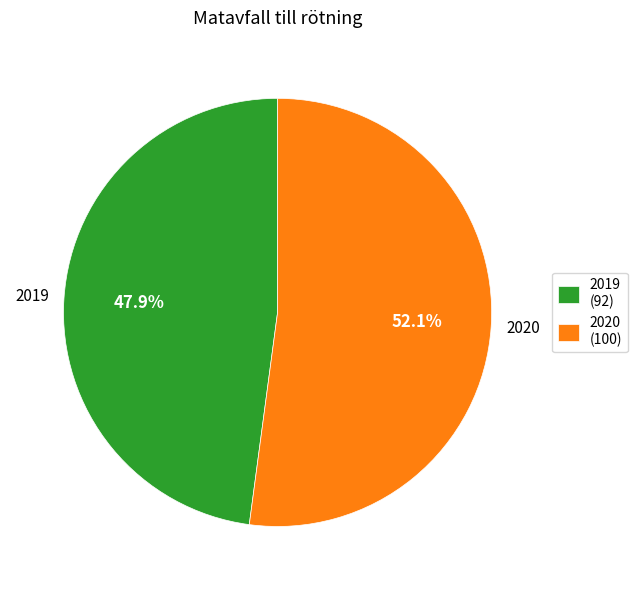

What is the ratio of the value at 2020 to the value at 2019?

1.1